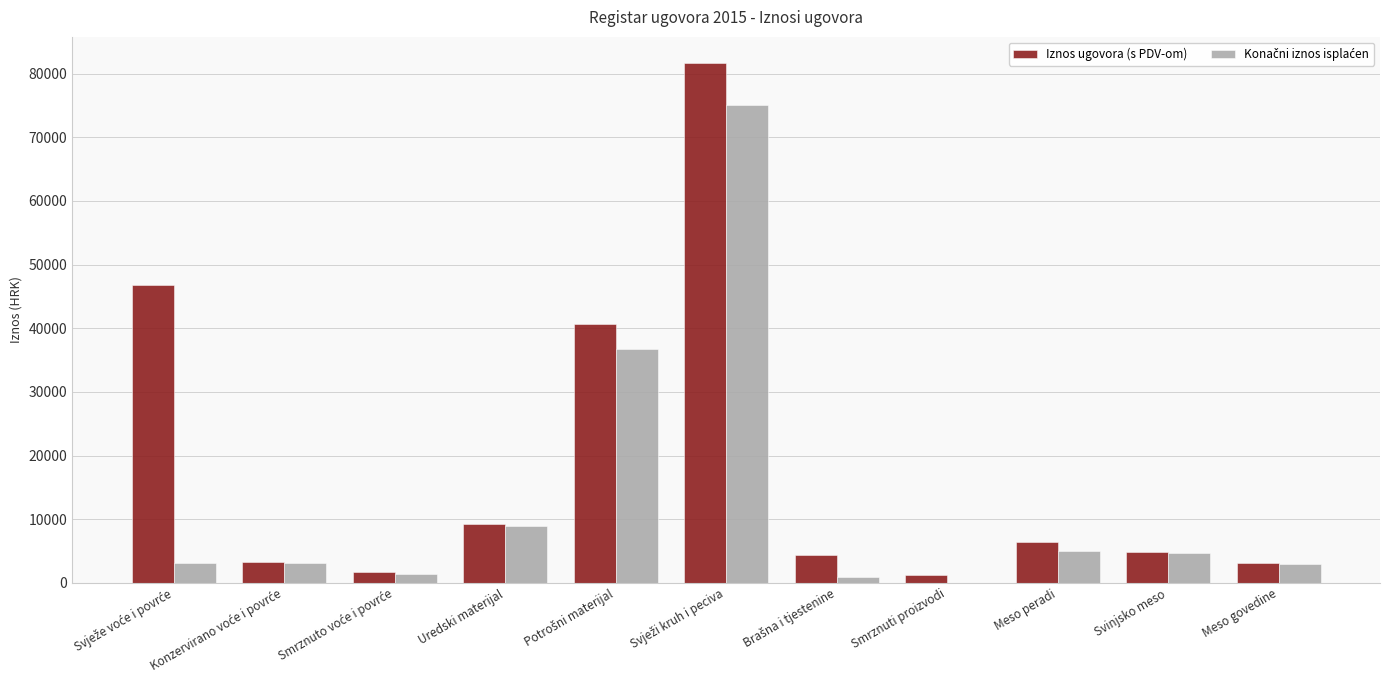

What is the highest value of the Iznos ugovora (s PDV-om) series?

81678.4